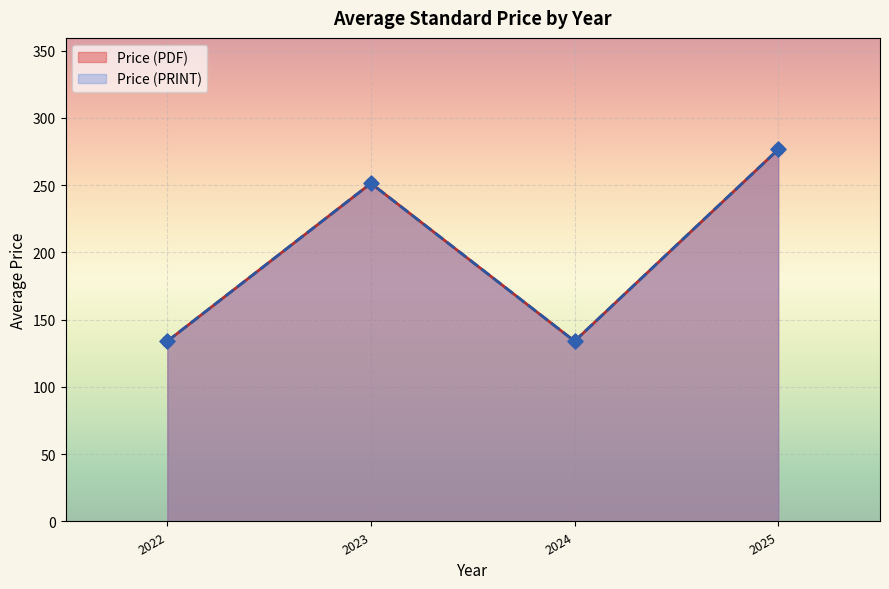

Which series has the widest spread of Y values?

Price (PDF)